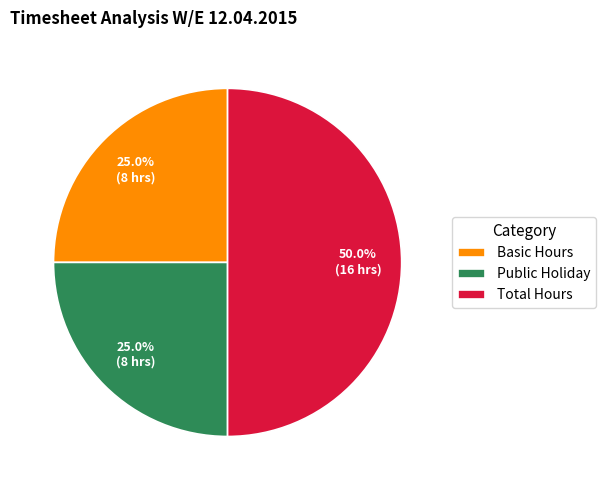

Count the number of slices in the pie.

3